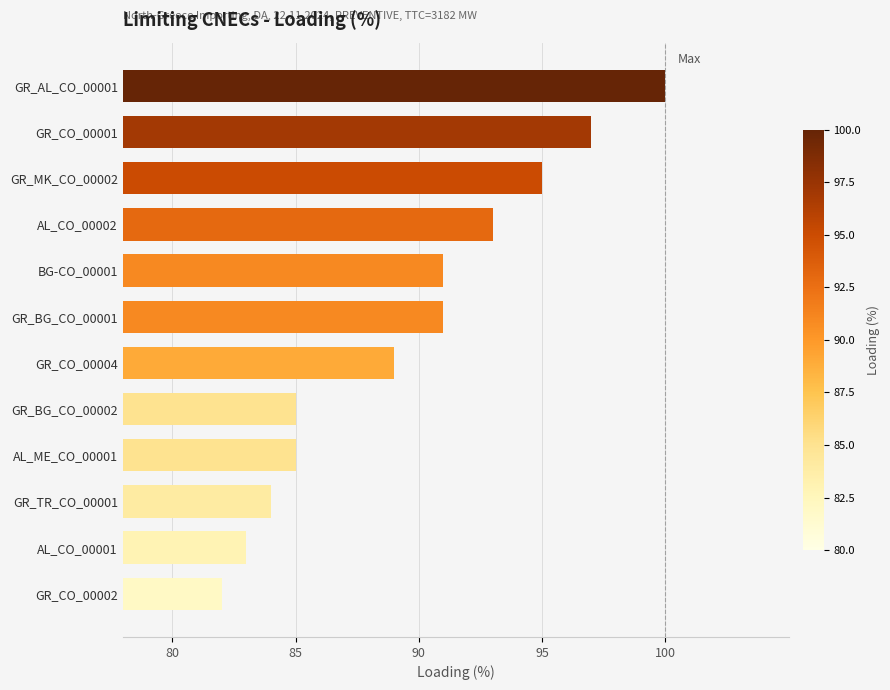

What is the maximum value shown in the chart?

100